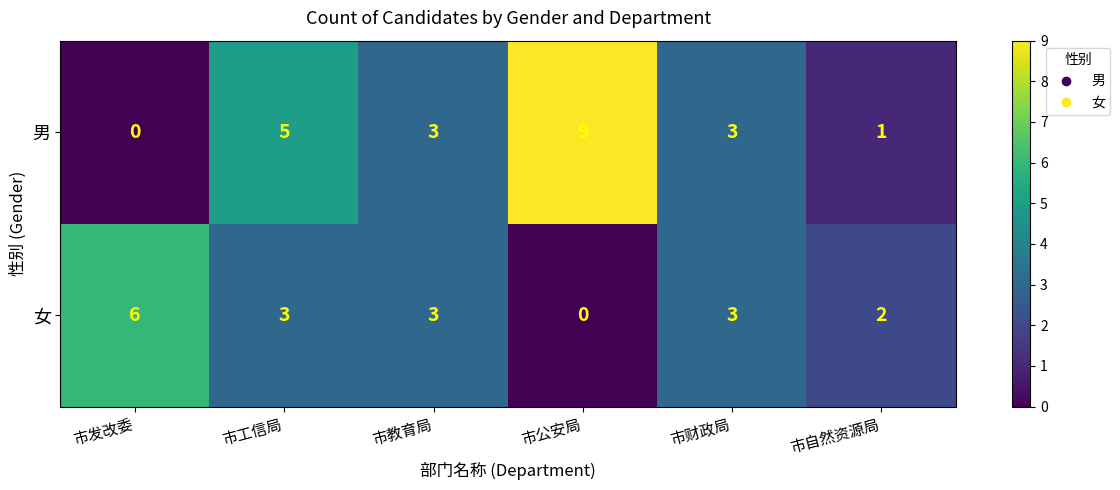

Which series has the largest total across all categories?

男